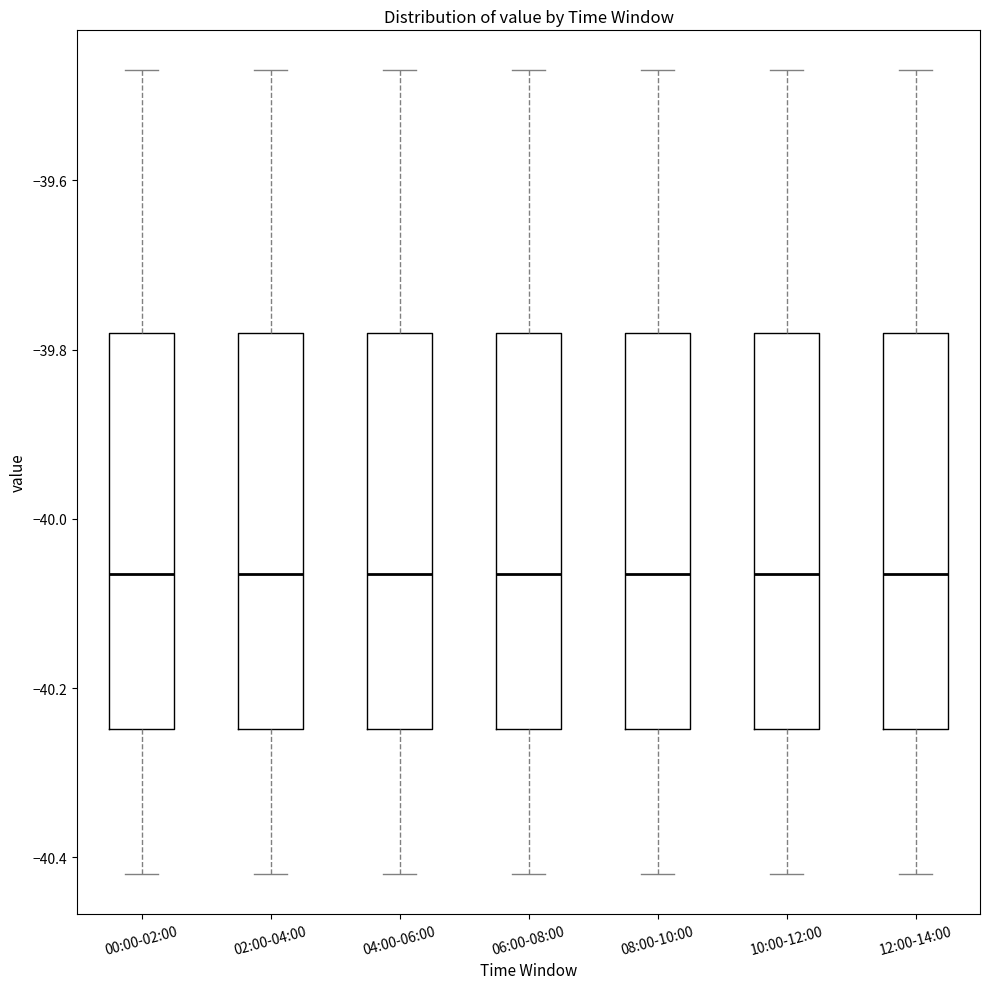

Reading left to right, transcribe this box plot: for each box, give where its median line is, the range the box spans, and where its two whiskers end, as read against the y-axis. The values are not printed on the chart, so give them approximately, as read against the axis.

00:00-02:00: median -40.06, box -40.24 to -39.78, whiskers -40.42 to -39.48
02:00-04:00: median -40.06, box -40.24 to -39.78, whiskers -40.42 to -39.48
04:00-06:00: median -40.06, box -40.24 to -39.78, whiskers -40.42 to -39.48
06:00-08:00: median -40.06, box -40.24 to -39.78, whiskers -40.42 to -39.48
08:00-10:00: median -40.06, box -40.24 to -39.78, whiskers -40.42 to -39.48
10:00-12:00: median -40.06, box -40.24 to -39.78, whiskers -40.42 to -39.48
12:00-14:00: median -40.06, box -40.24 to -39.78, whiskers -40.42 to -39.48